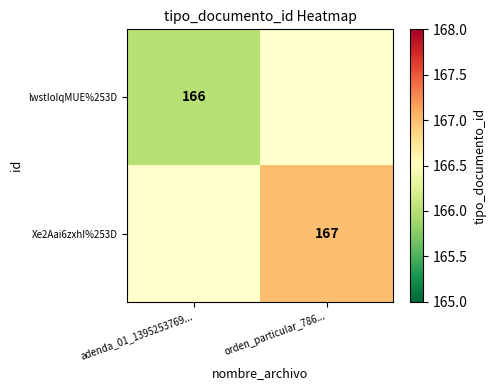

The lwstIoIqMUE%253D series shows 70 at adenda_01_1395253769.... True or false?

False